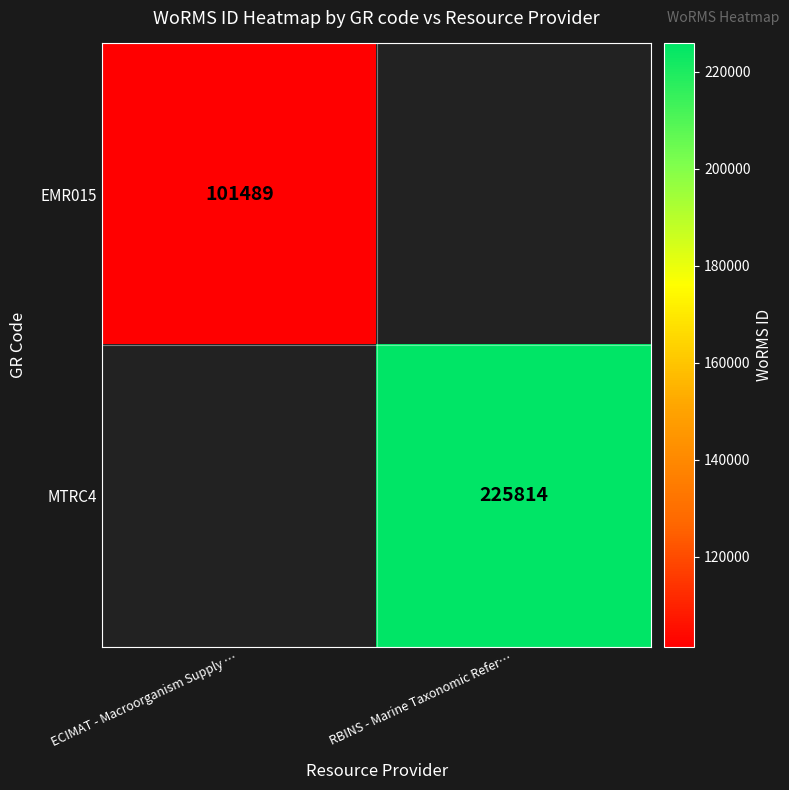

Is the value of EMR015 at ECIMAT - Macroorganism Supply … greater than the value of MTRC4 at RBINS - Marine Taxonomic Refer…?

No